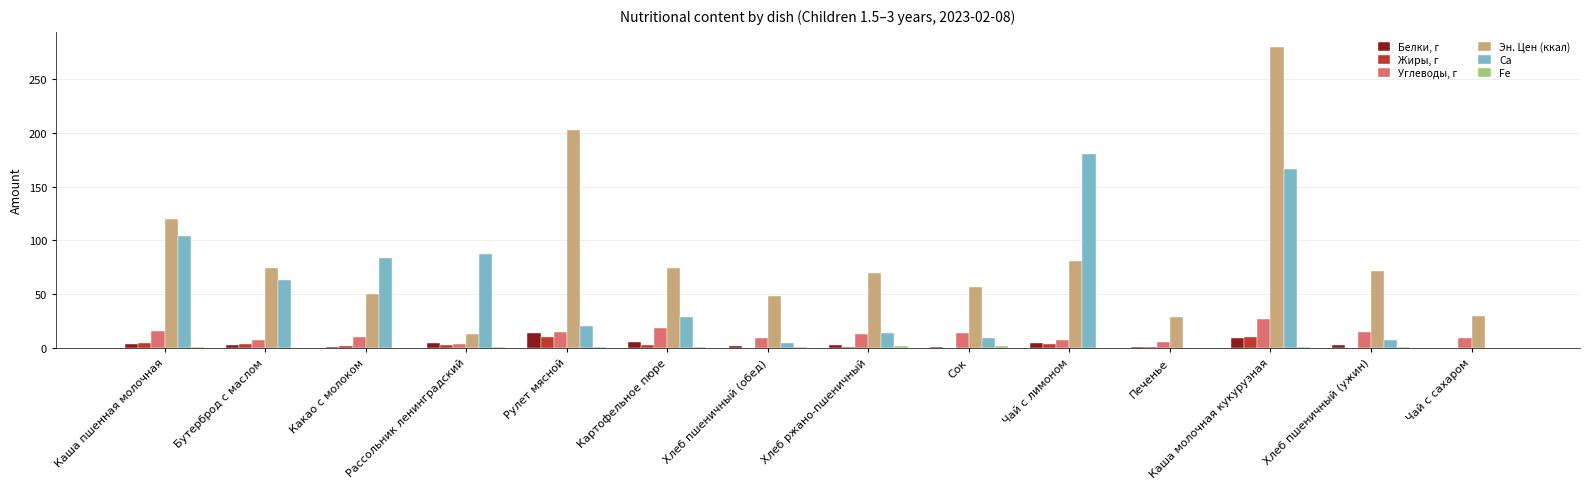

Where does the Эн. Цен (ккал) series first go above 72?

Каша пшенная молочная